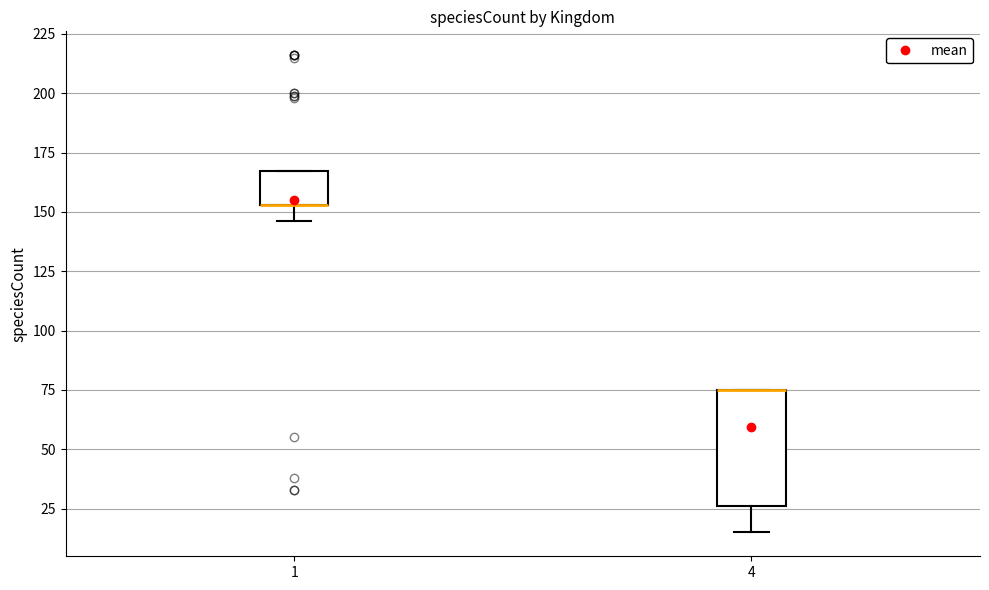

Reading left to right, transcribe this box plot: for each box, give where its median line is, the range the box spans, and where its two whiskers end, as read against the y-axis. The values are not printed on the chart, so give them approximately, as read against the axis.

1: median 155 (drawn on the box's lower edge), box 155 to 165, whiskers 145 to 165
4: median 75 (drawn on the box's upper edge), box 25 to 75, whiskers 15 to 75